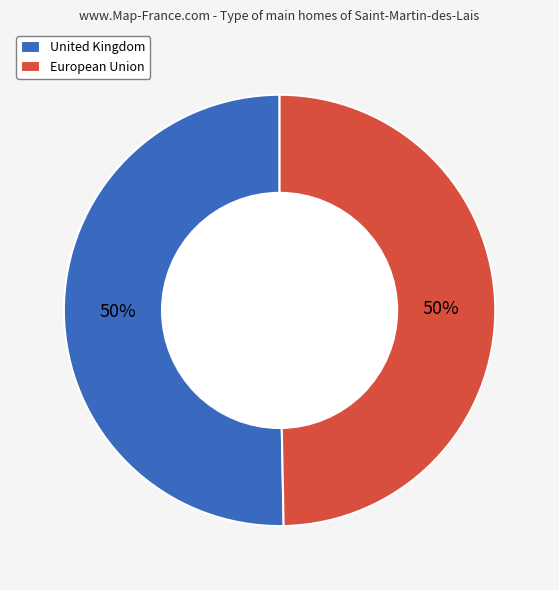

What percentage is the United Kingdom slice, to the nearest percent?

50%